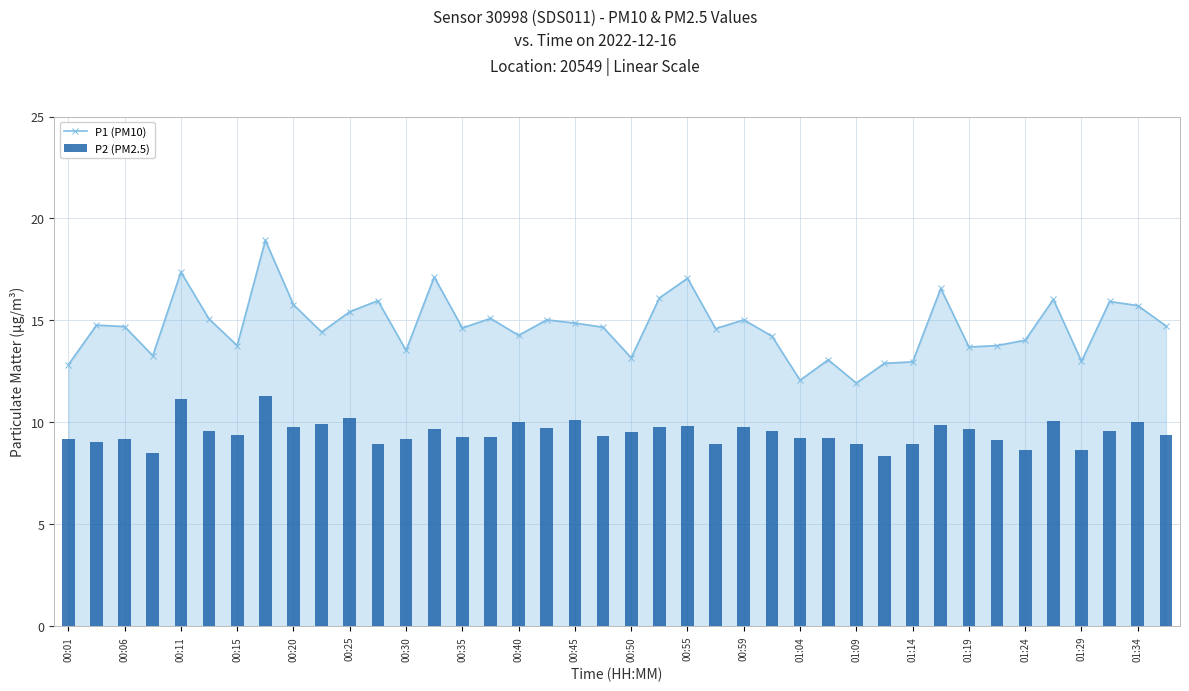

What is the minimum value for P1 (PM10)?

11.9